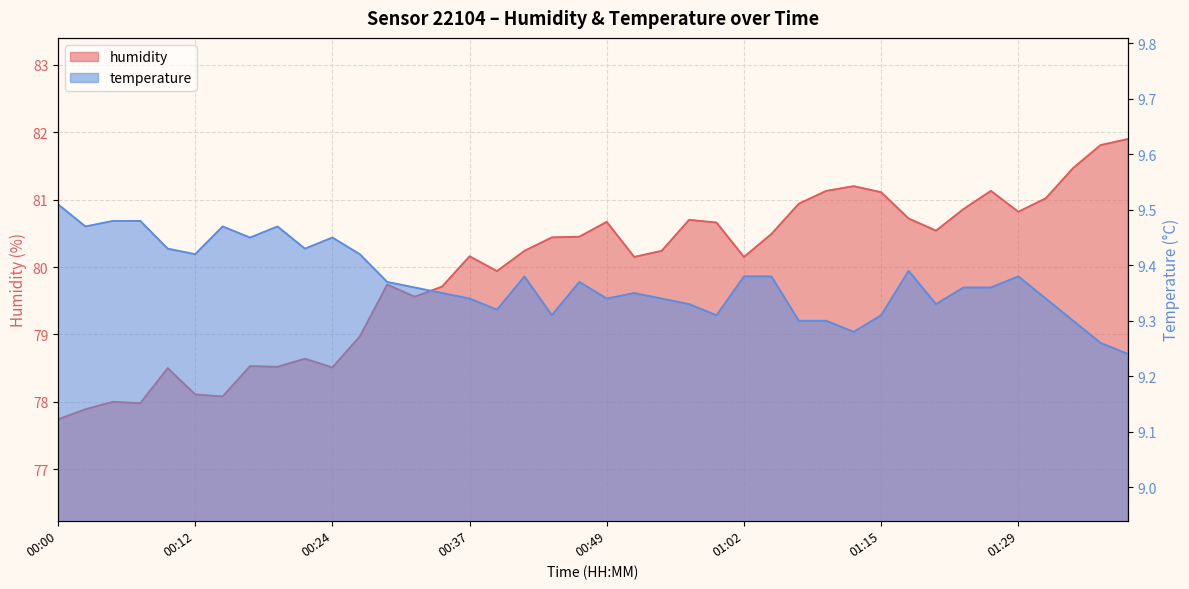

What is the spread (max minus min) of values at 00:14?

68.6